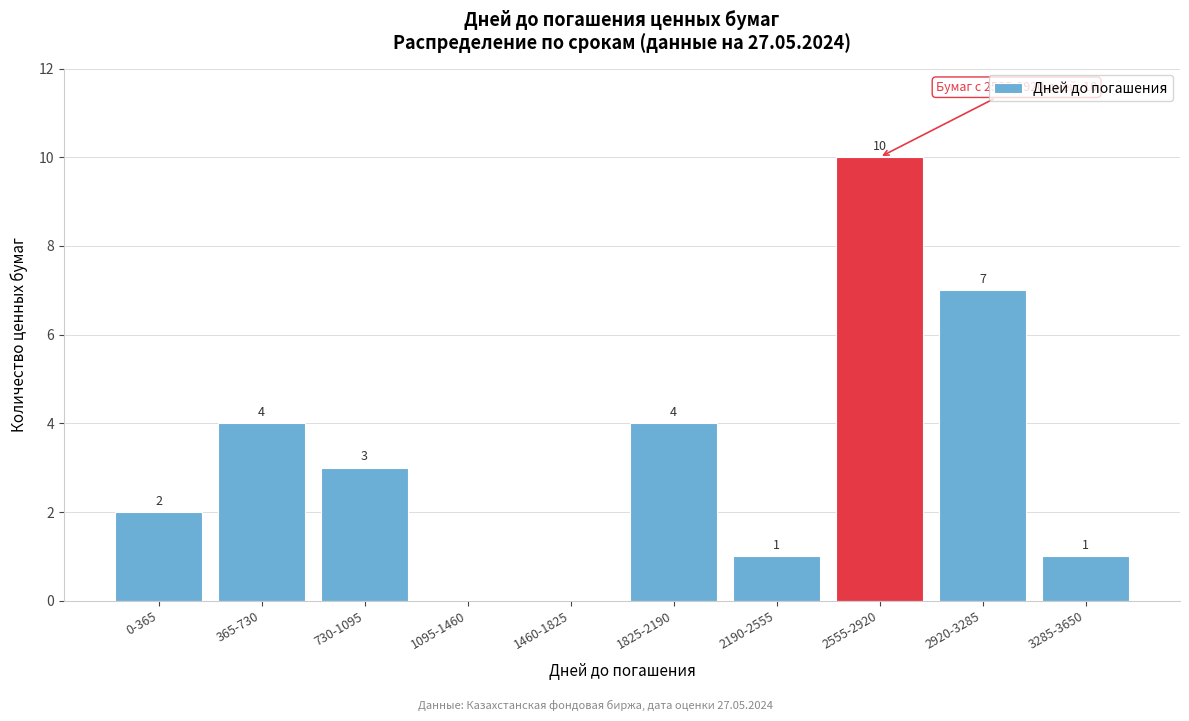

Reading left to right, what are all the values shown in this chart?

0-365=2	365-730=4	730-1095=3	1095-1460=0	1460-1825=0	1825-2190=4	2190-2555=1	2555-2920=10	2920-3285=7	3285-3650=1